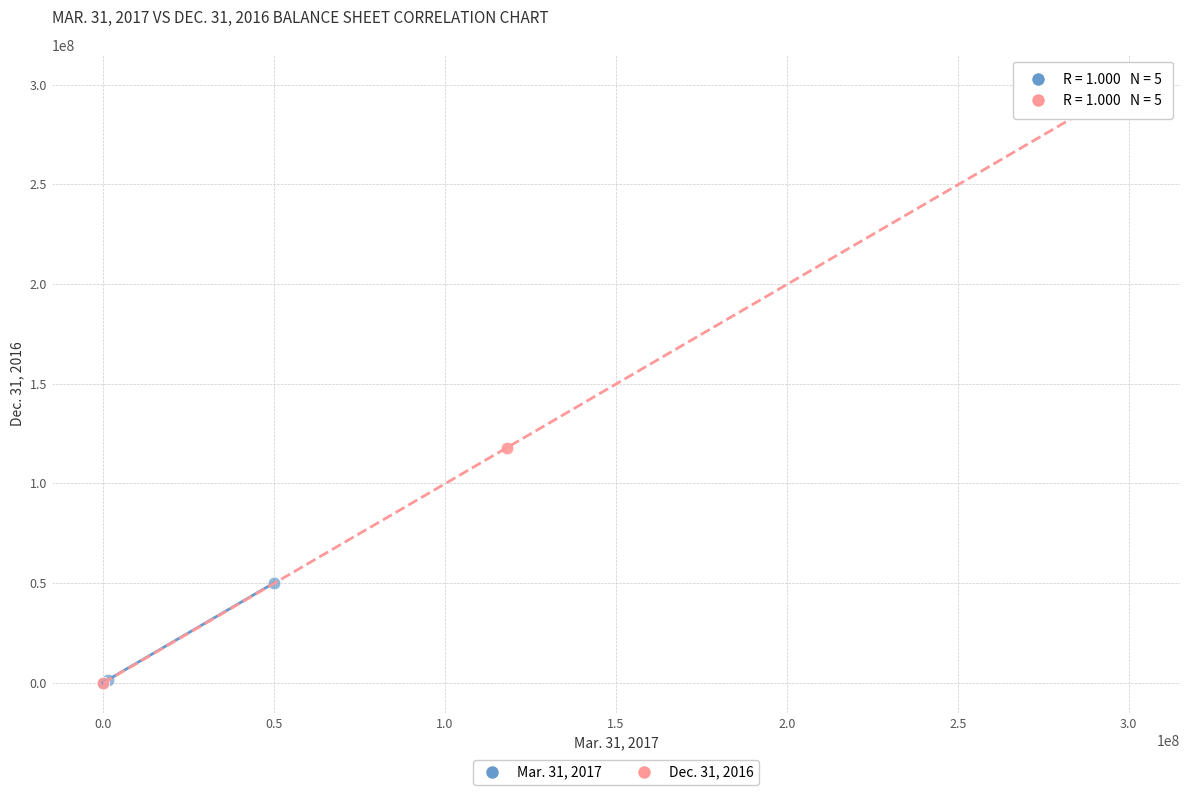

Which series reaches the maximum Y coordinate?

Dec. 31, 2016